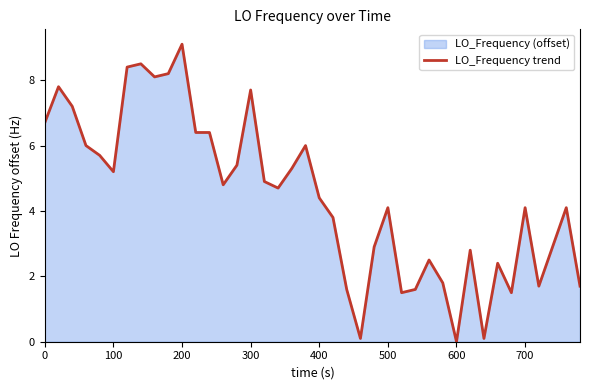

How many lines are shown in the chart?

1